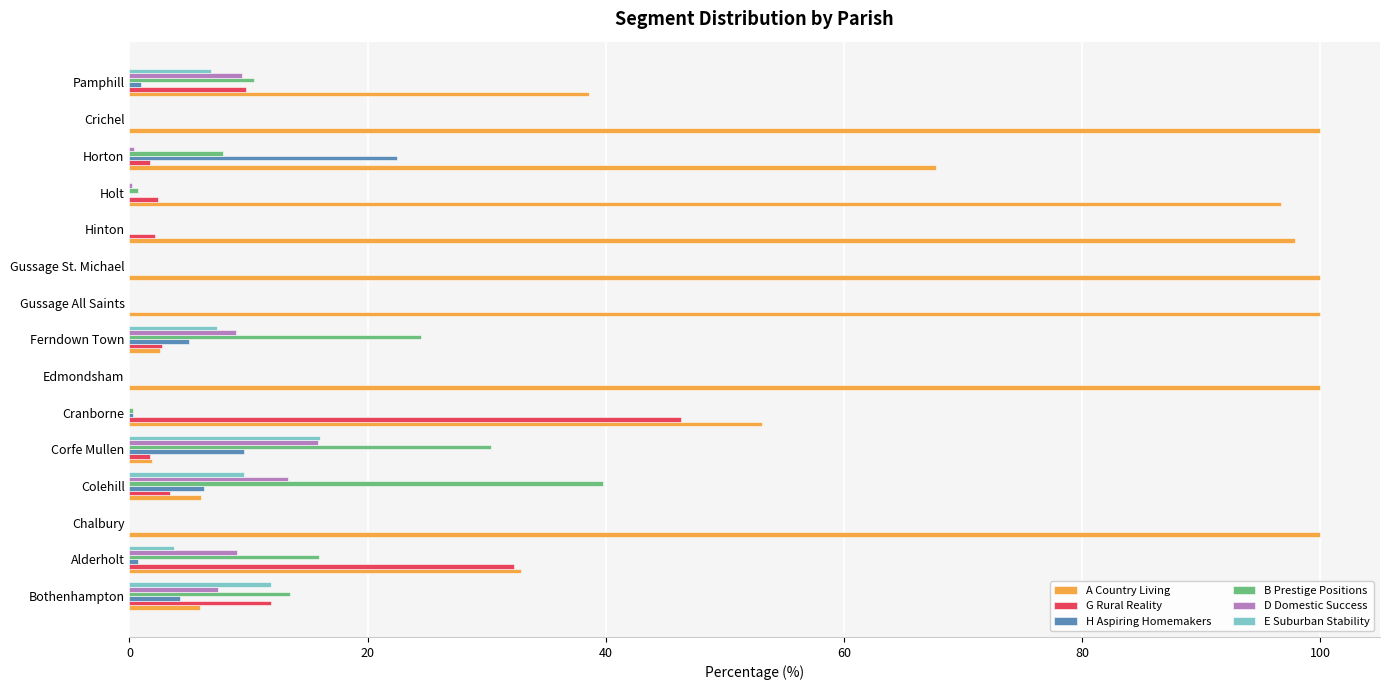

True or false: H Aspiring Homemakers has a value of 12.8 at Holt.

False